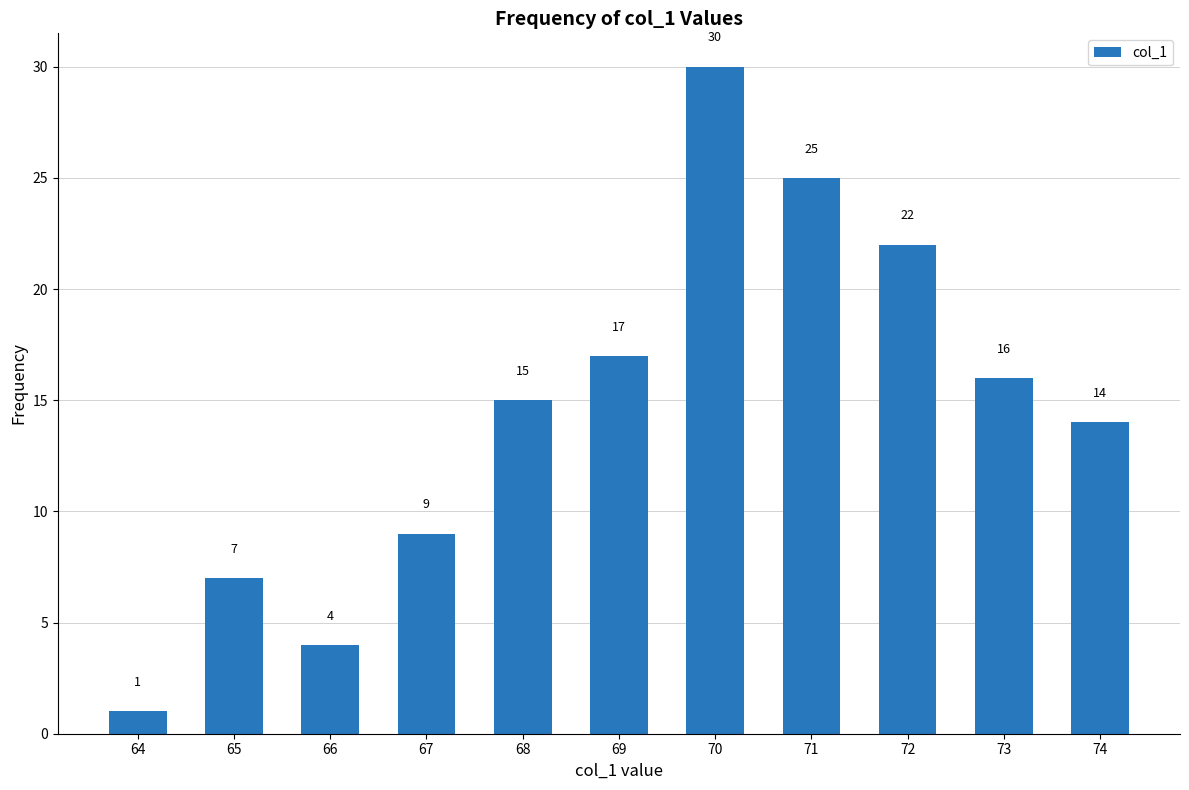

Rank the categories by value from highest to lowest.

70, 71, 72, 69, 73, 68, 74, 67, 65, 66, 64